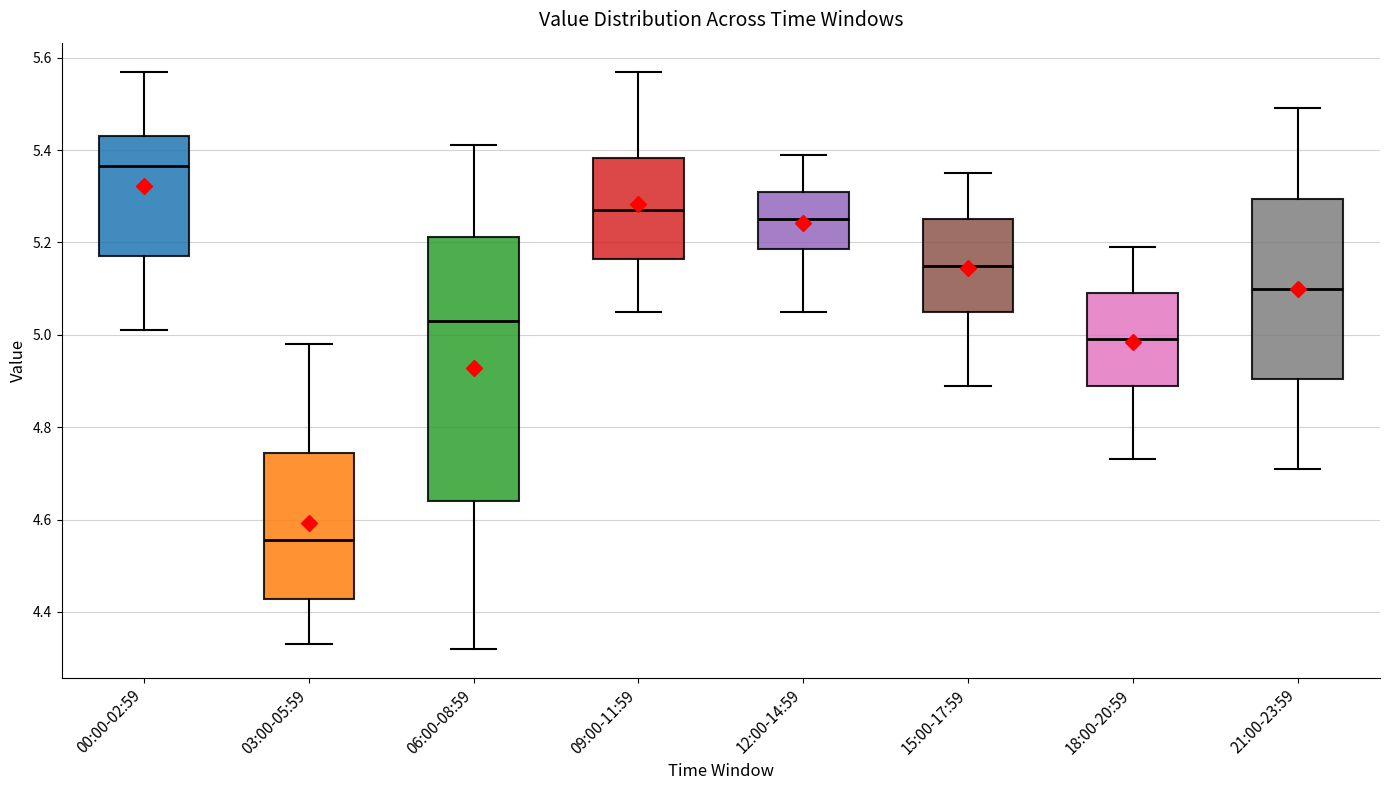

Which box has the highest median line?

00:00-02:59